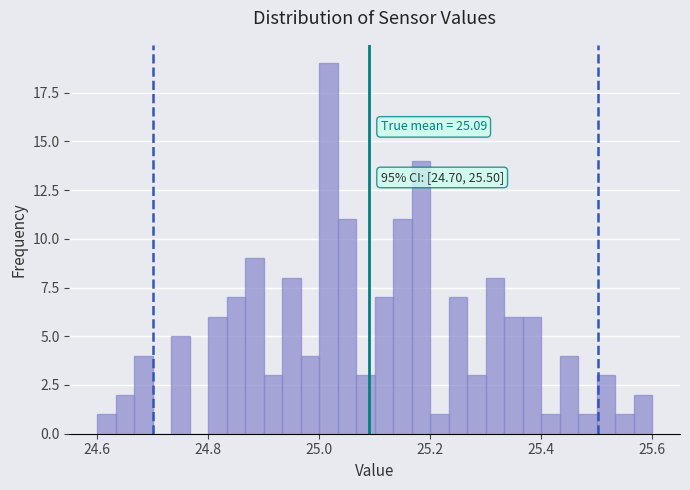

Read against the x-axis, roughly where is the centre of the tallest bar?

25.02